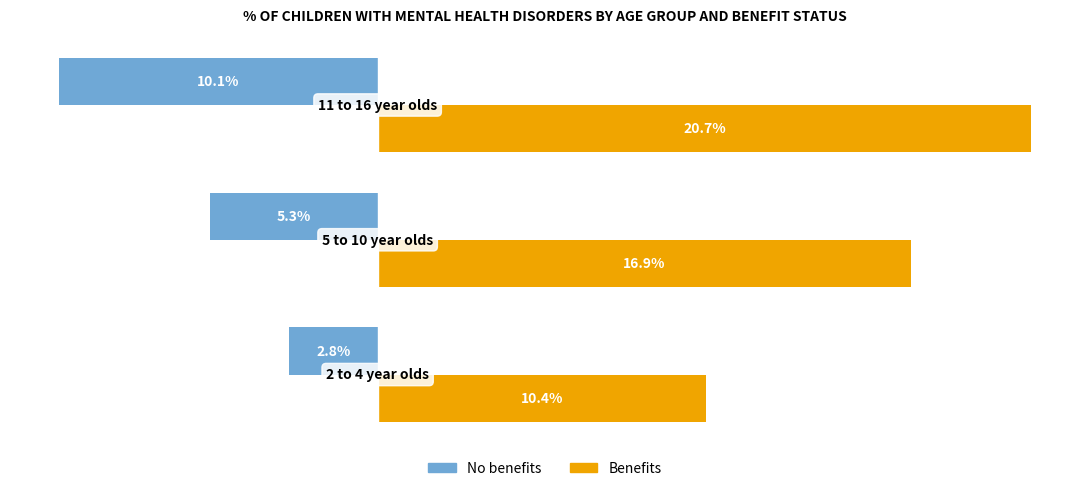

Rank the series by their maximum value, from highest to lowest.

Benefits, No benefits